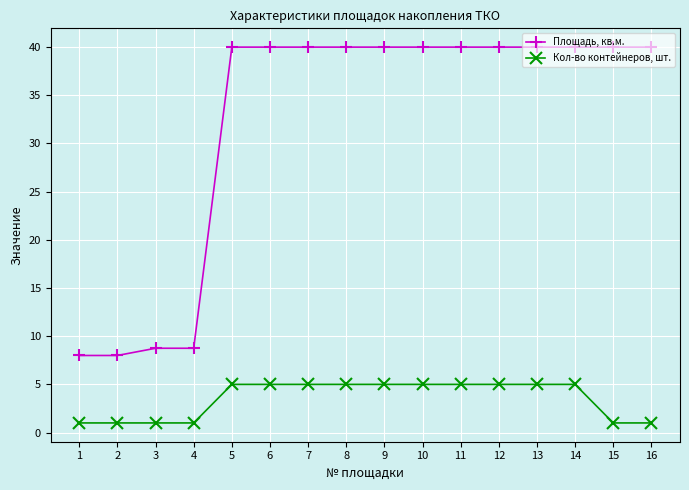

What is the difference between the maximum and minimum values in the Площадь, кв.м. series?

32.0